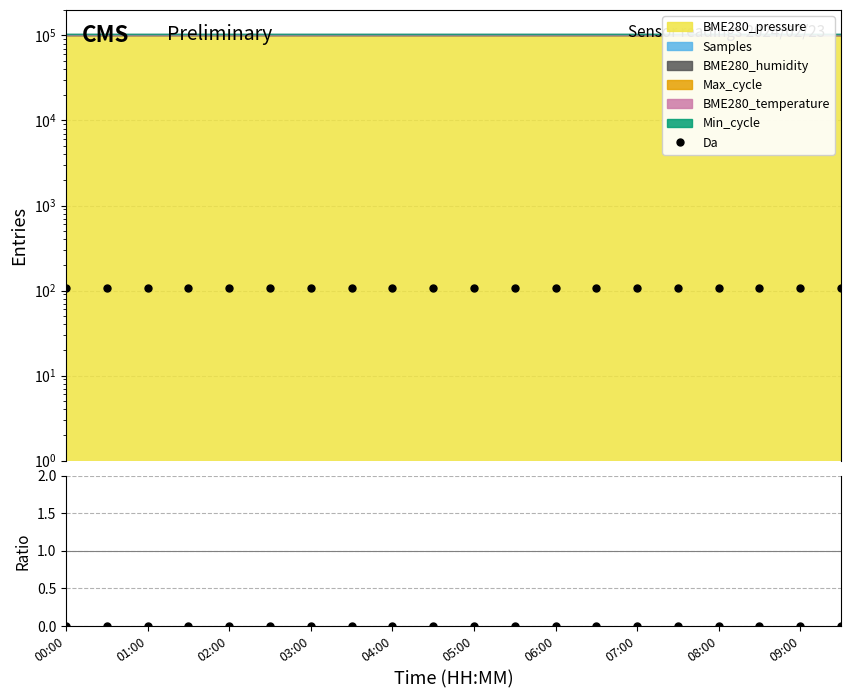

What is the difference between the highest and lowest values at 03:00?

107.1